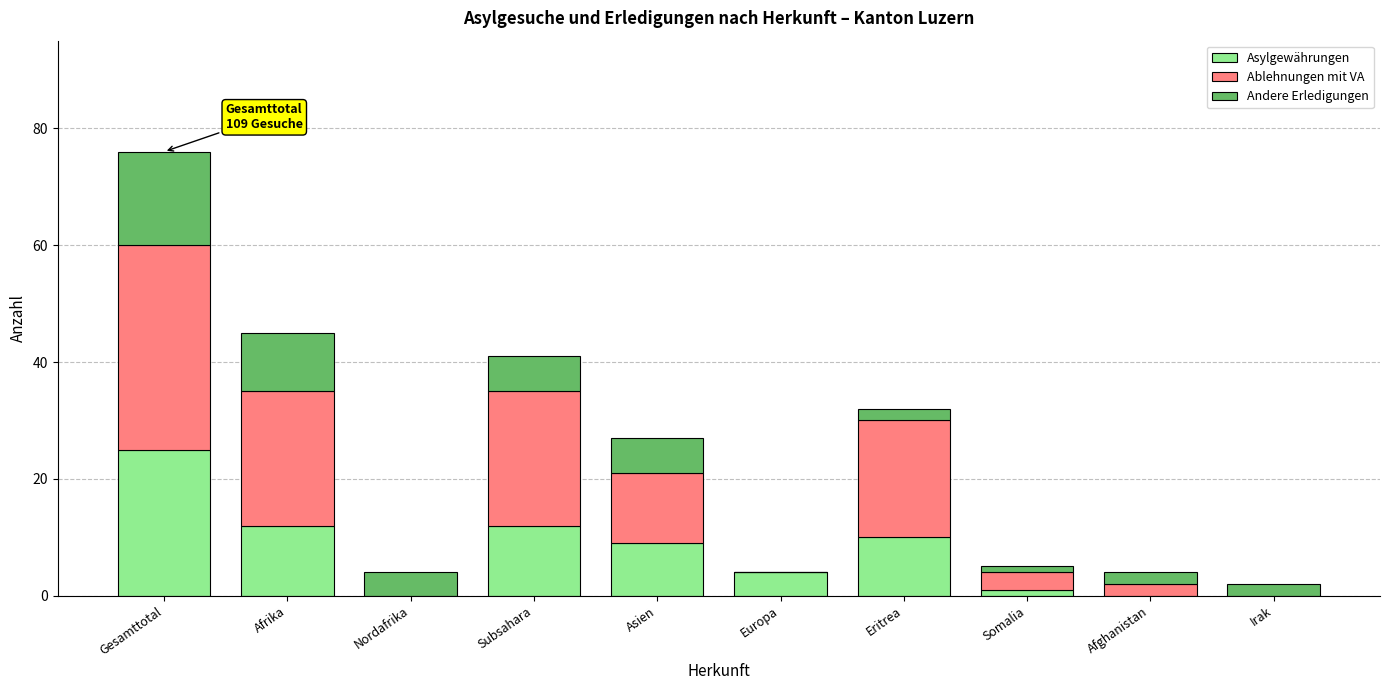

What is the highest value of the Asylgewährungen series?

25